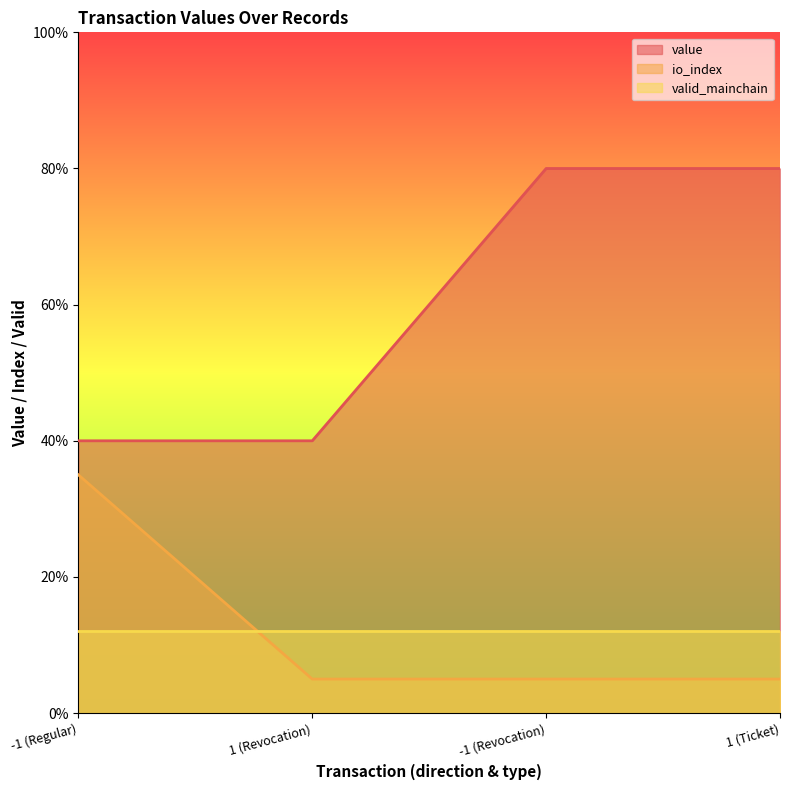

True or false: io_index and value intersect in this chart.

False